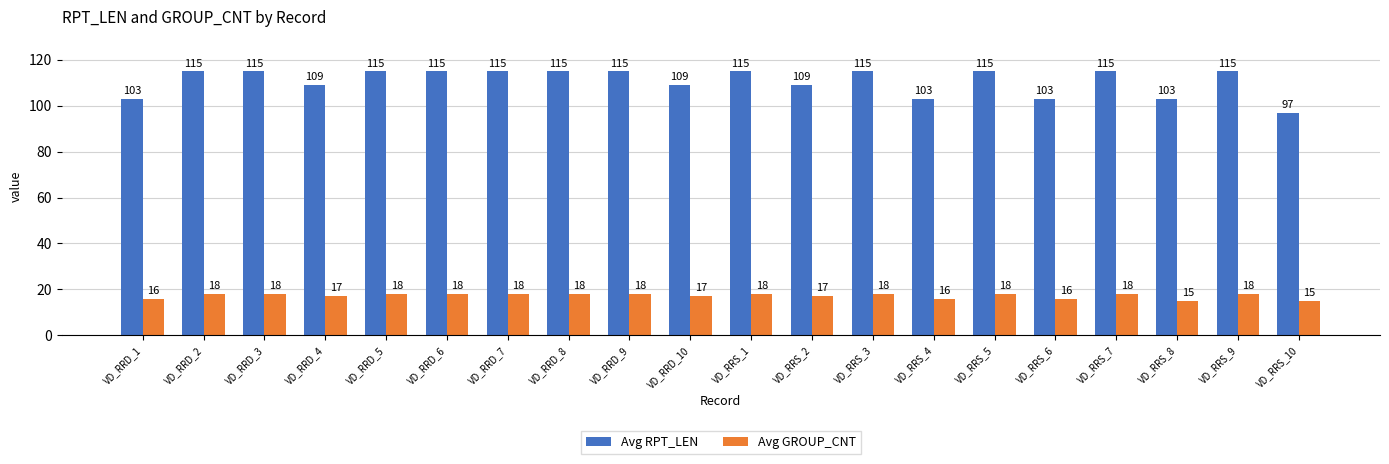

Read the Avg GROUP_CNT value at VD_RRD_4.

17